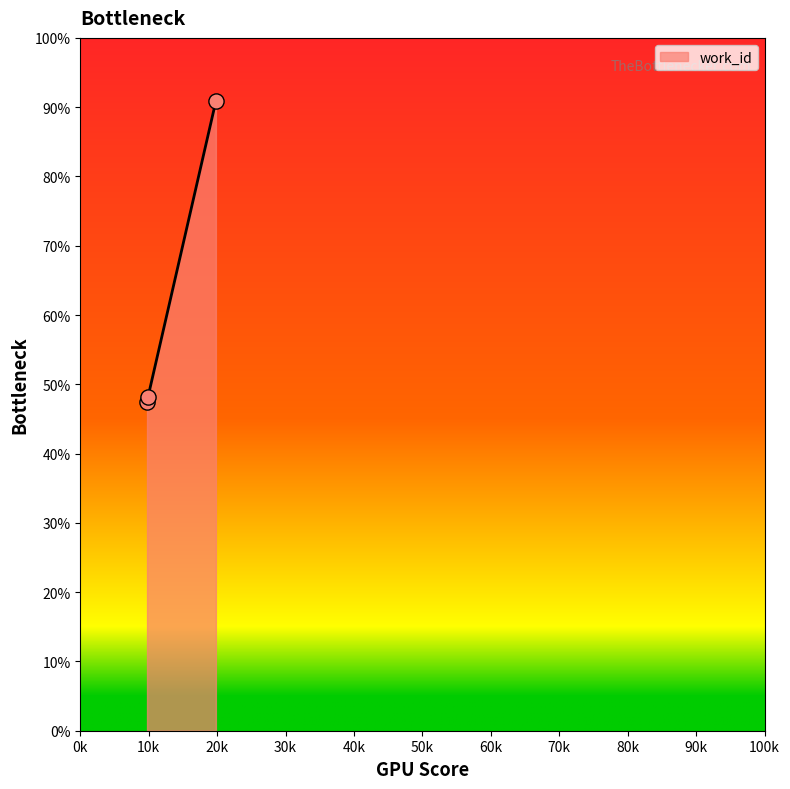

What is the smallest value displayed?

47.4